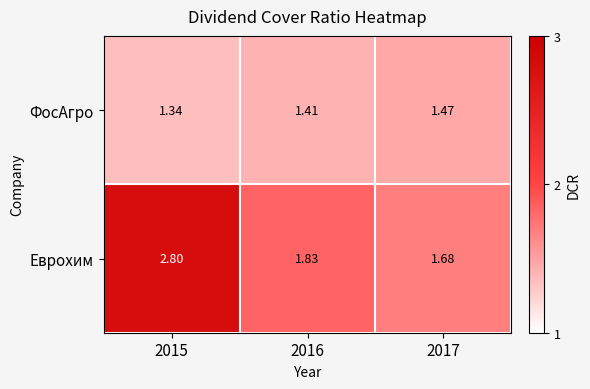

Which series has the largest total across all categories?

Еврохим